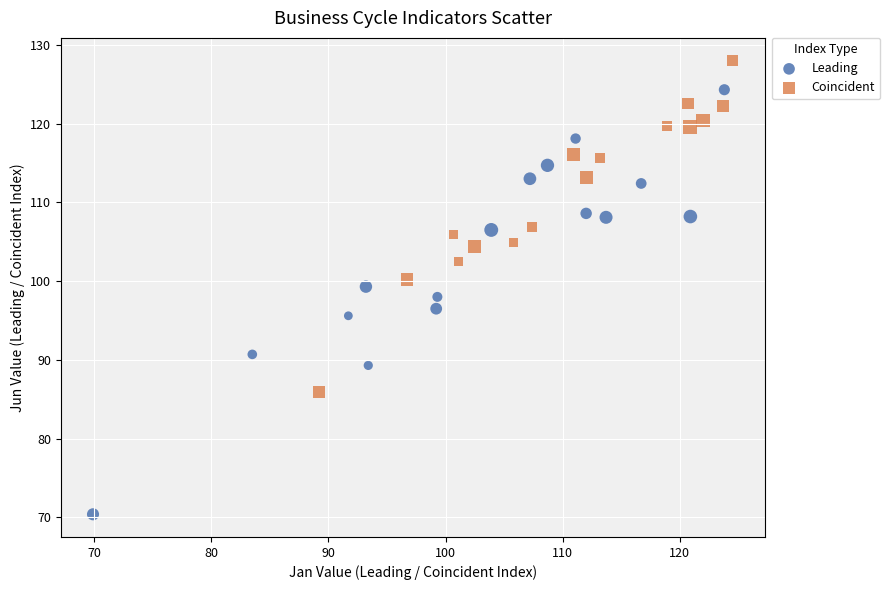

Which series has the largest Y range (max minus min)?

Leading